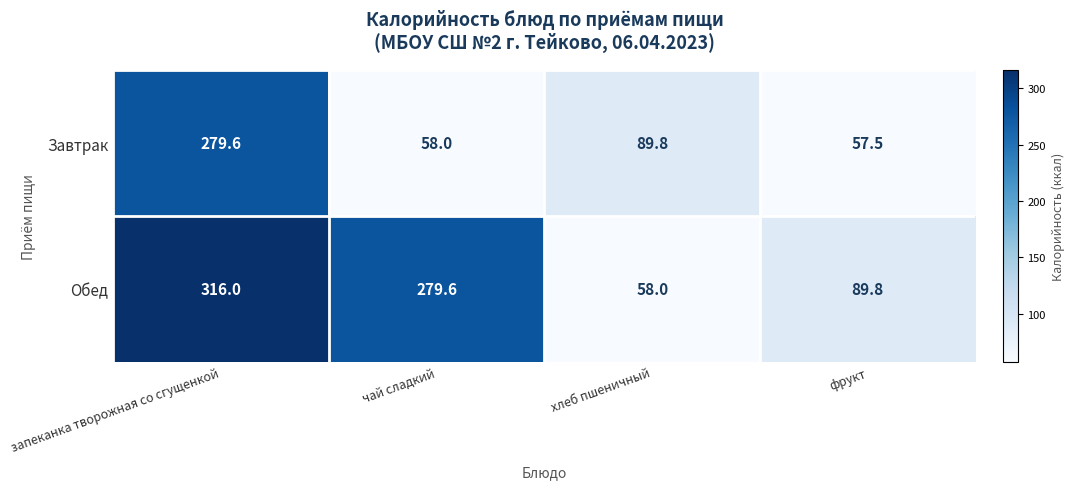

Where does the Завтрак series first go above 89?

запеканка творожная со сгущенкой